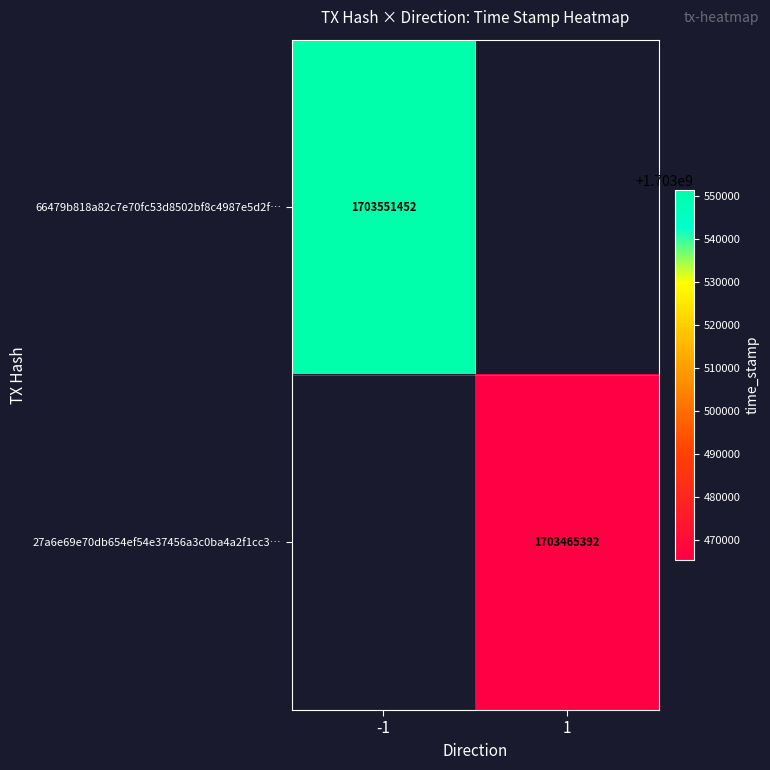

True or false: 27a6e69e70db654ef54e37456a3c0ba4a2f1cc3… has a value of 2712848925 at 1.

False